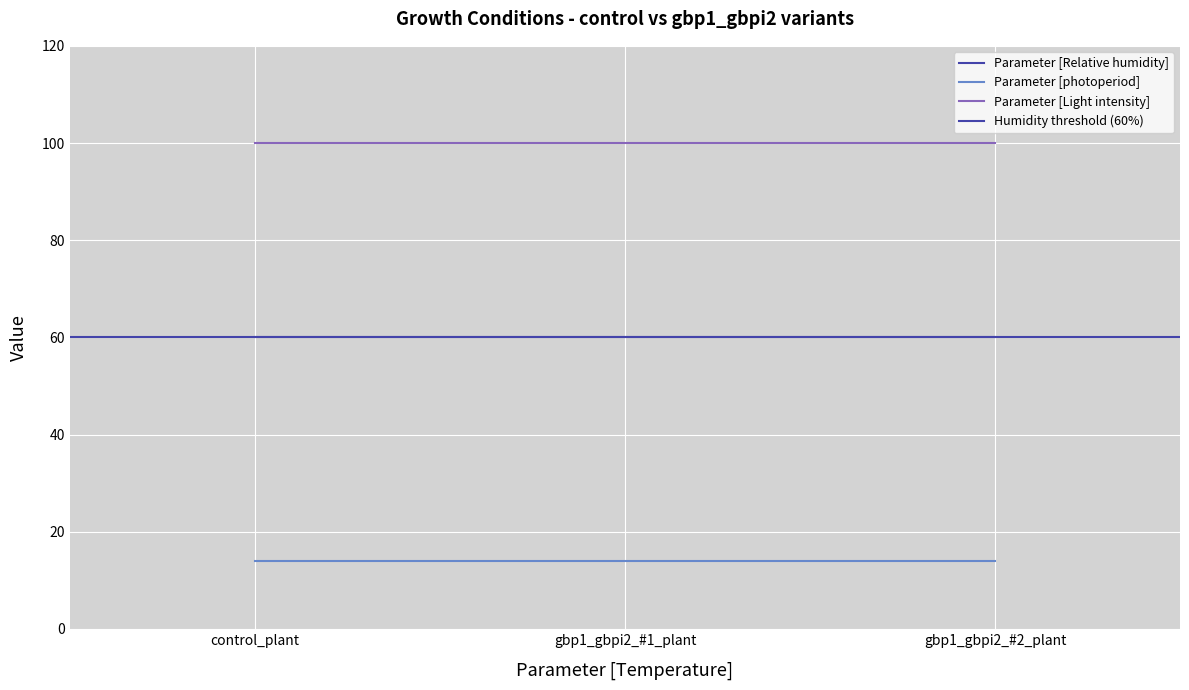

Which series changed the most between gbp1_gbpi2_#1_plant and gbp1_gbpi2_#2_plant?

Parameter [Relative humidity]